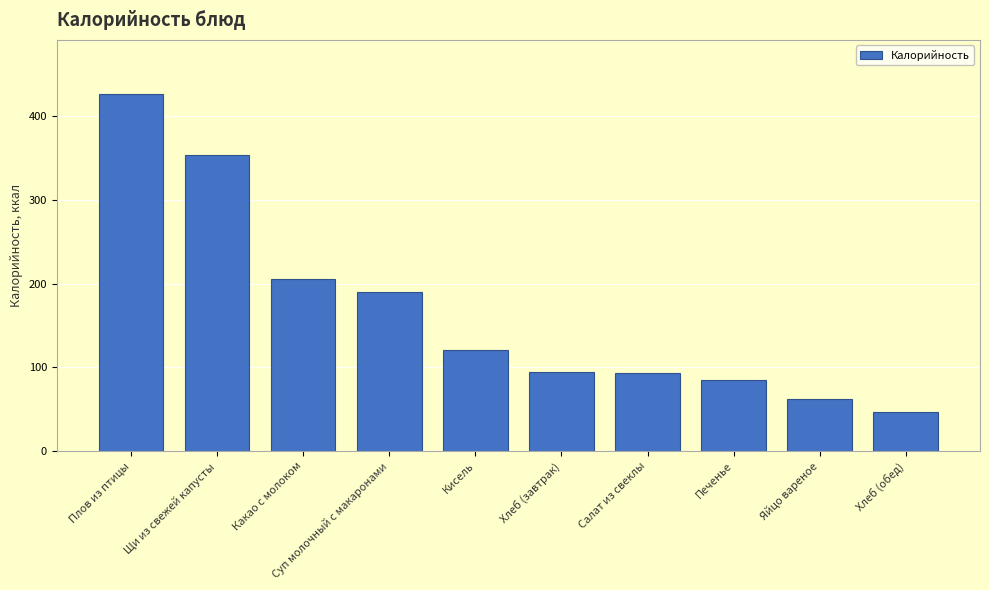

How many bars are there in total?

10